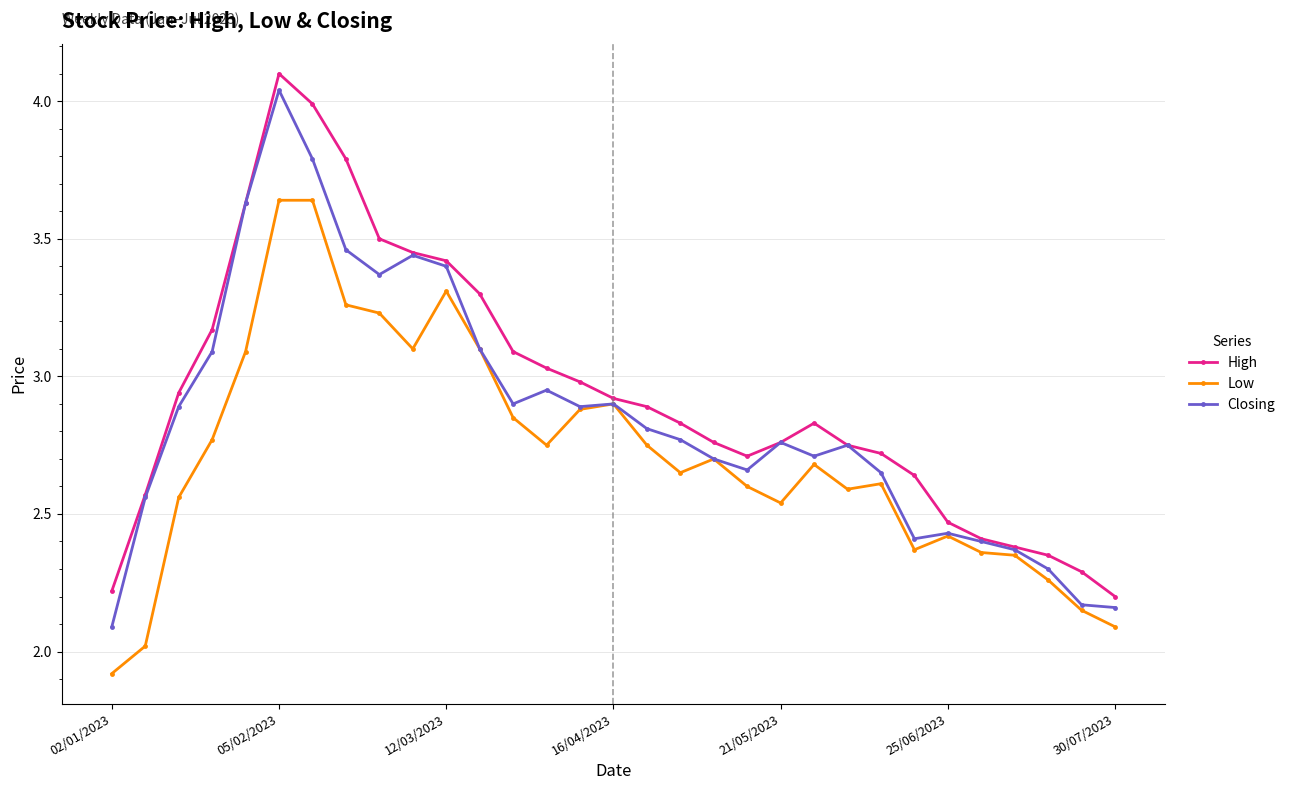

Which series has the widest spread of values?

Closing